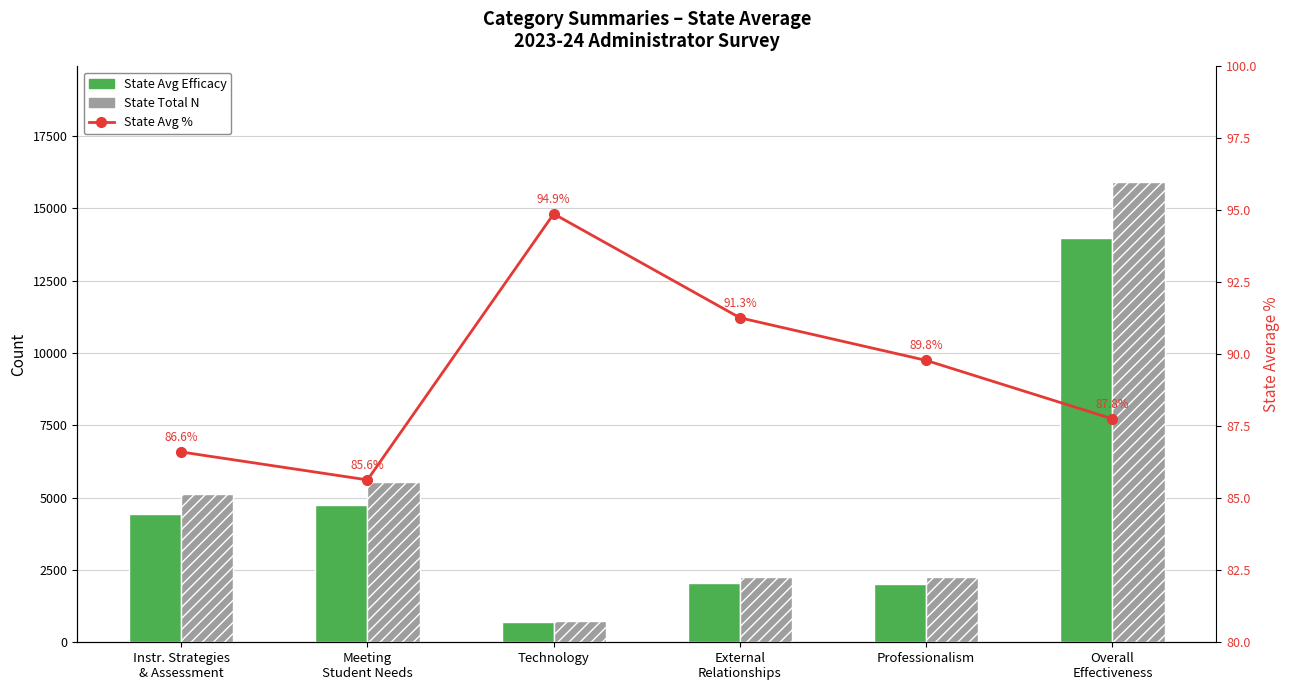

What is the difference between the highest and lowest values at Overall
Effectiveness?

15833.2